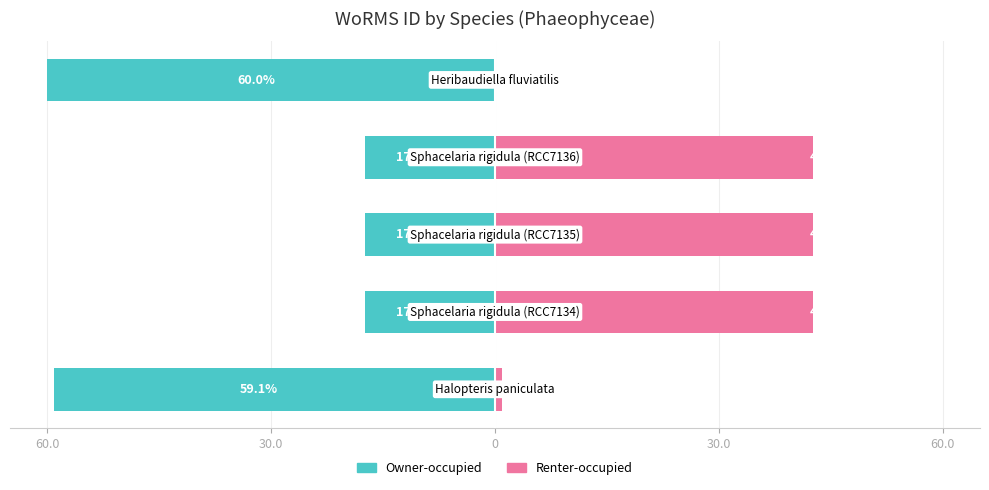

How many values in Renter-occupied are above zero?

4